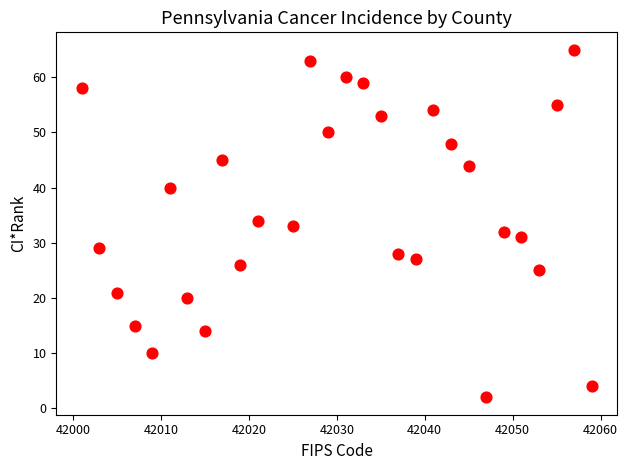

List the coordinates of all points as (Y, X) pairs, reading left to right.

(58, 42001)  (29, 42003)  (21, 42005)  (15, 42007)  (10, 42009)  (40, 42011)  (20, 42013)  (14, 42015)  (45, 42017)  (26, 42019)  (34, 42021)  (33, 42025)  (63, 42027)  (50, 42029)  (60, 42031)  (59, 42033)  (53, 42035)  (28, 42037)  (27, 42039)  (54, 42041)  (48, 42043)  (44, 42045)  (2, 42047)  (32, 42049)  (31, 42051)  (25, 42053)  (55, 42055)  (65, 42057)  (4, 42059)